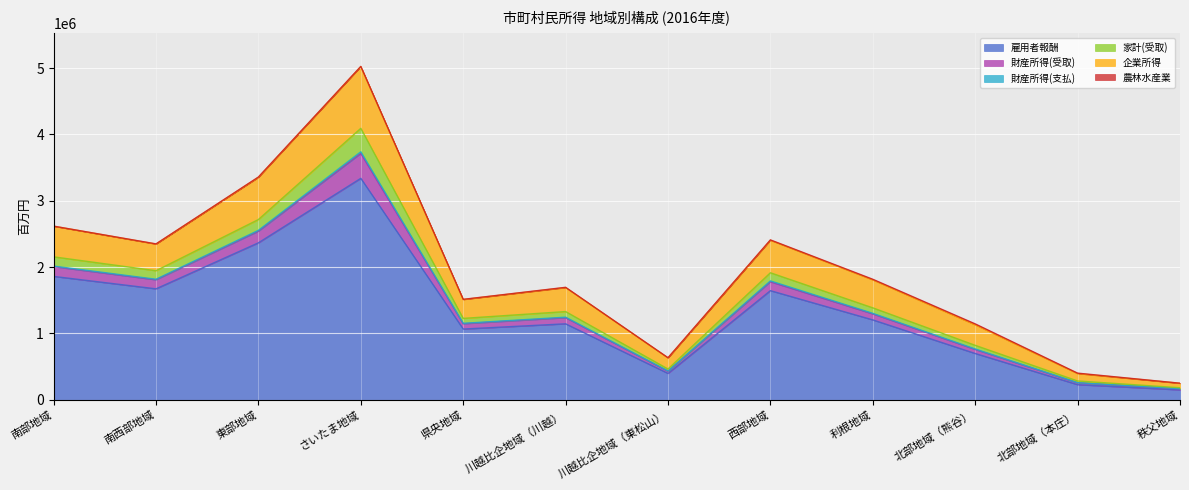

What is the greatest value displayed?

3337508